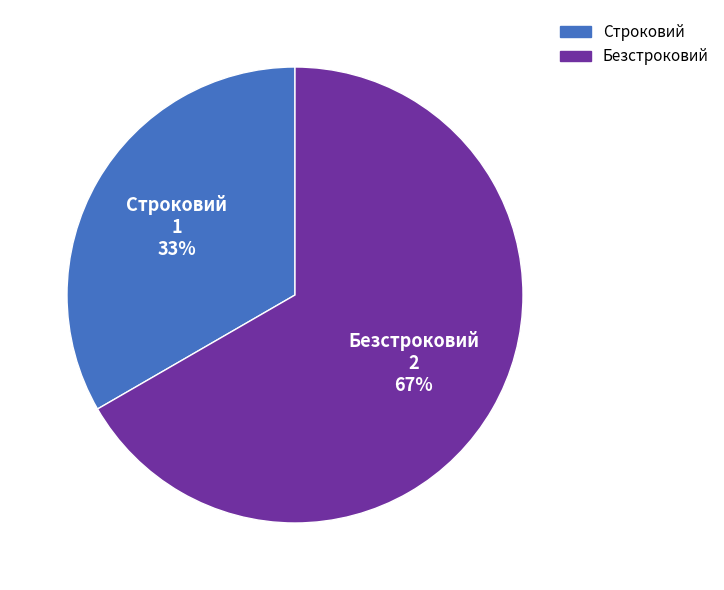

What is the smallest slice in the pie chart?

Строковий